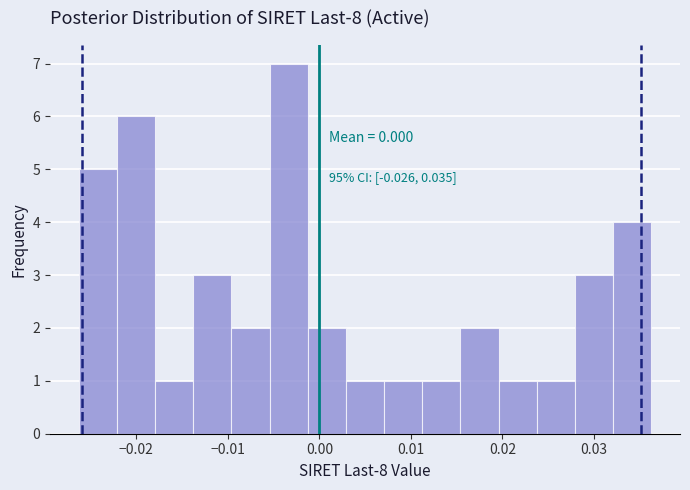

Over which range of the x-axis is the bar tallest?

-0.005 to -0.001